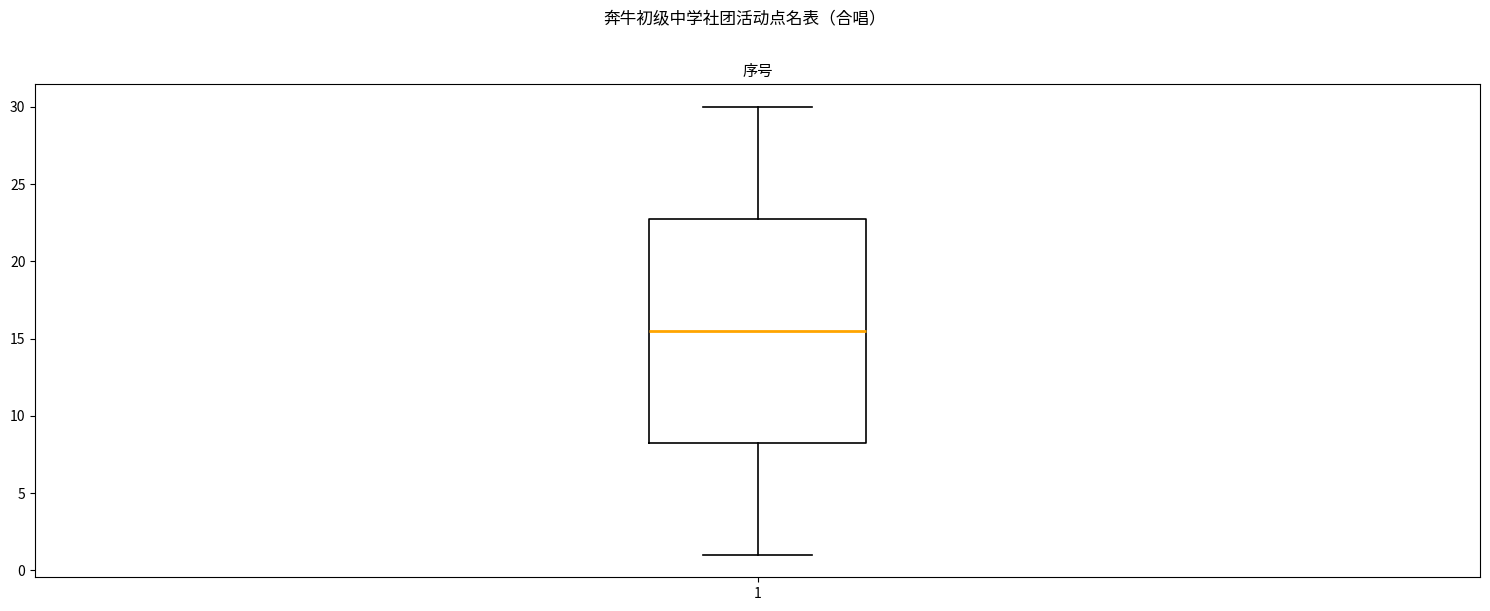

Read this box plot against the y-axis: the position of the median line, the range covered by the box, and the ends of both whiskers. The values are not printed on the chart, so give them approximately, as read against the axis.

median 15.5, box 8.5 to 23.0, whiskers 1.0 to 30.0